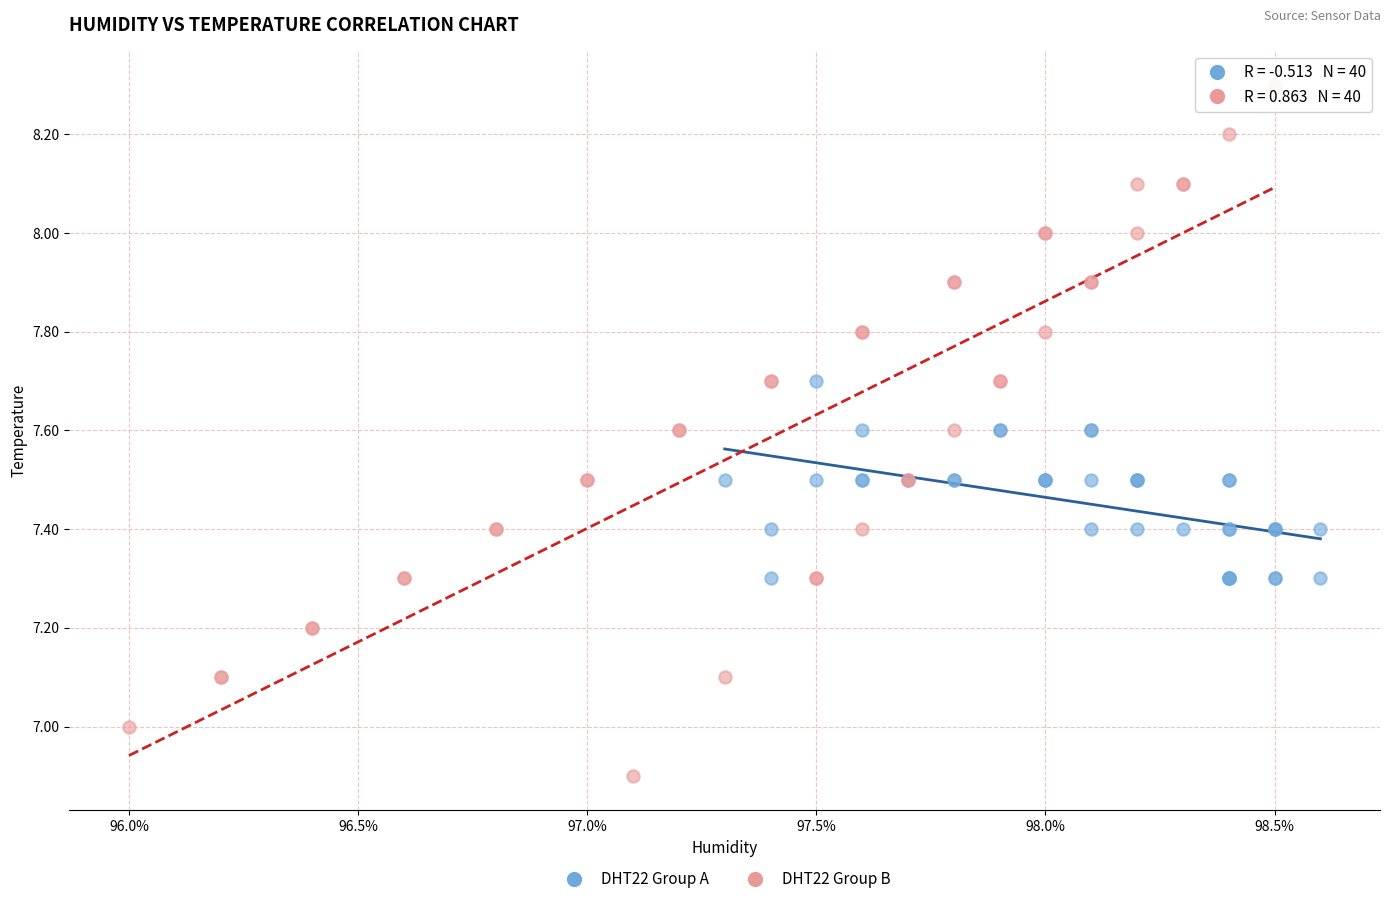

Which series contains the lowest Y value?

DHT22 Group B